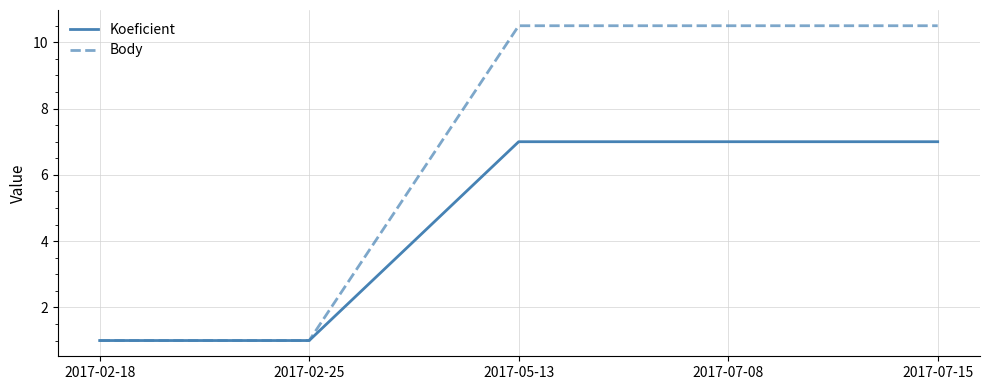

Reading left to right, transcribe all the data shown in this chart.

Koeficient: 1.0	1.0	7.0	7.0	7.0
Body: 1.0	1.0	10.5	10.5	10.5